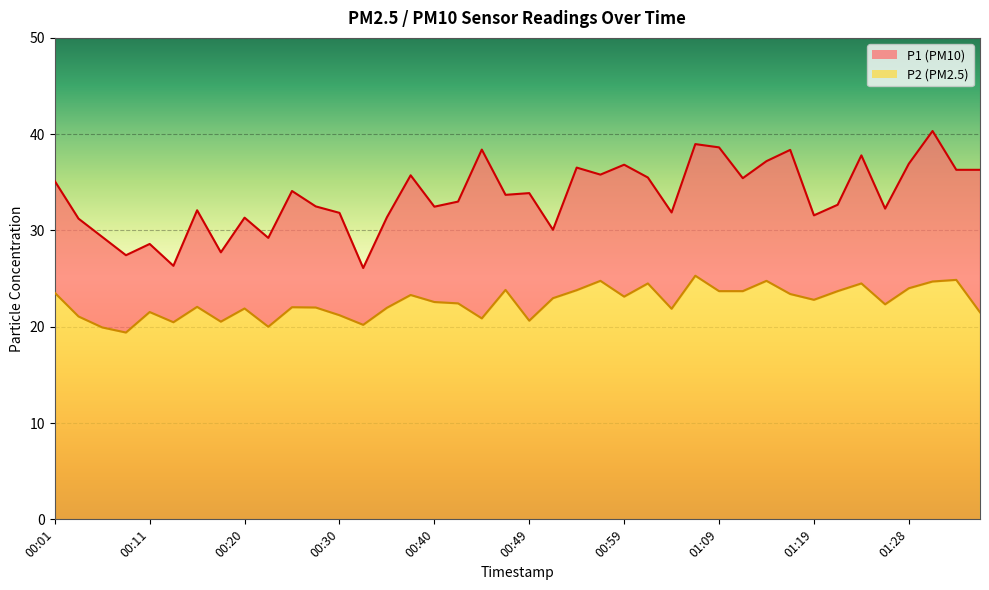

Which series has the largest total across all categories?

P1